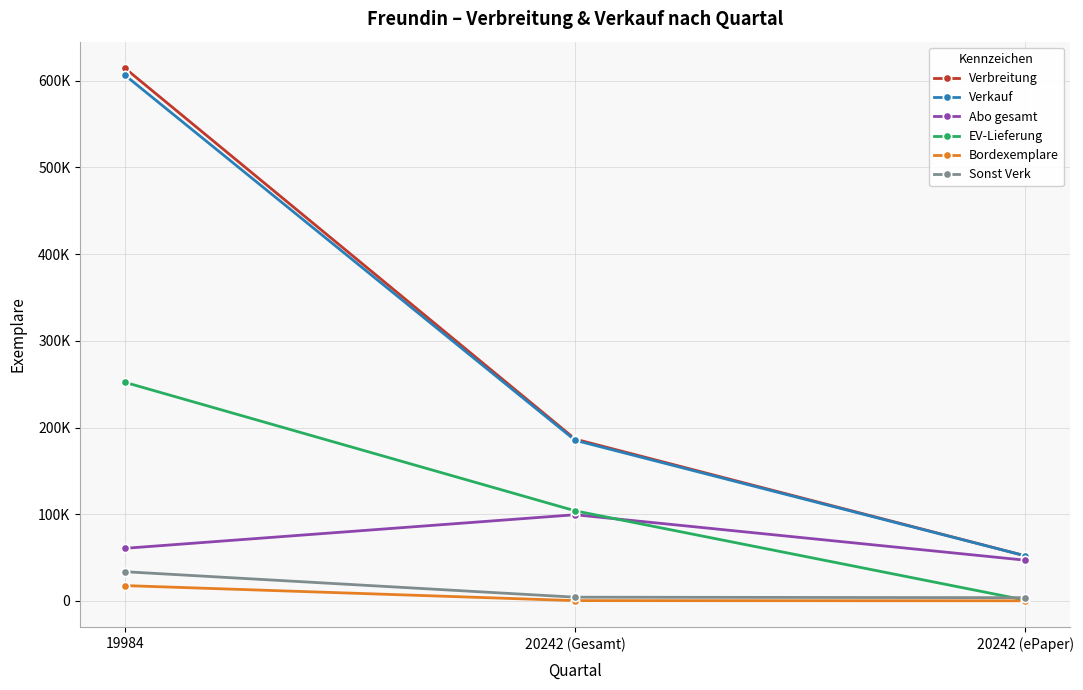

What is the total value across all series at 20242 (Gesamt)?

580162